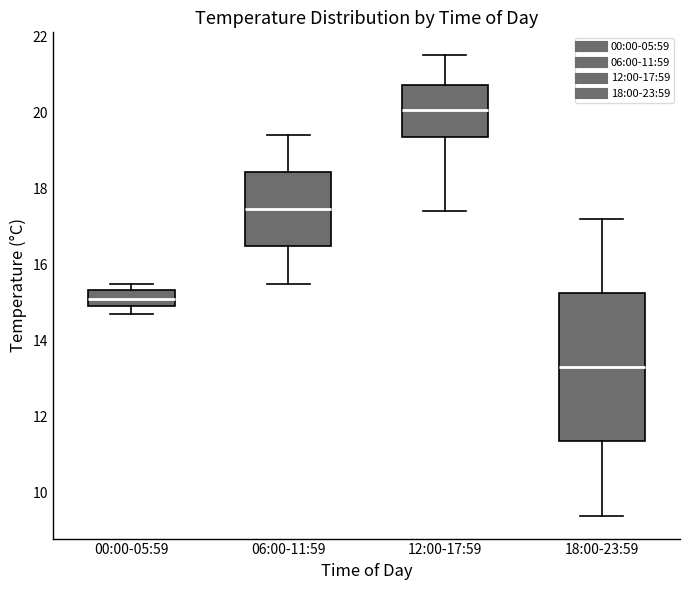

Comparing the boxes themselves (not the whiskers), which one is the tallest?

18:00-23:59